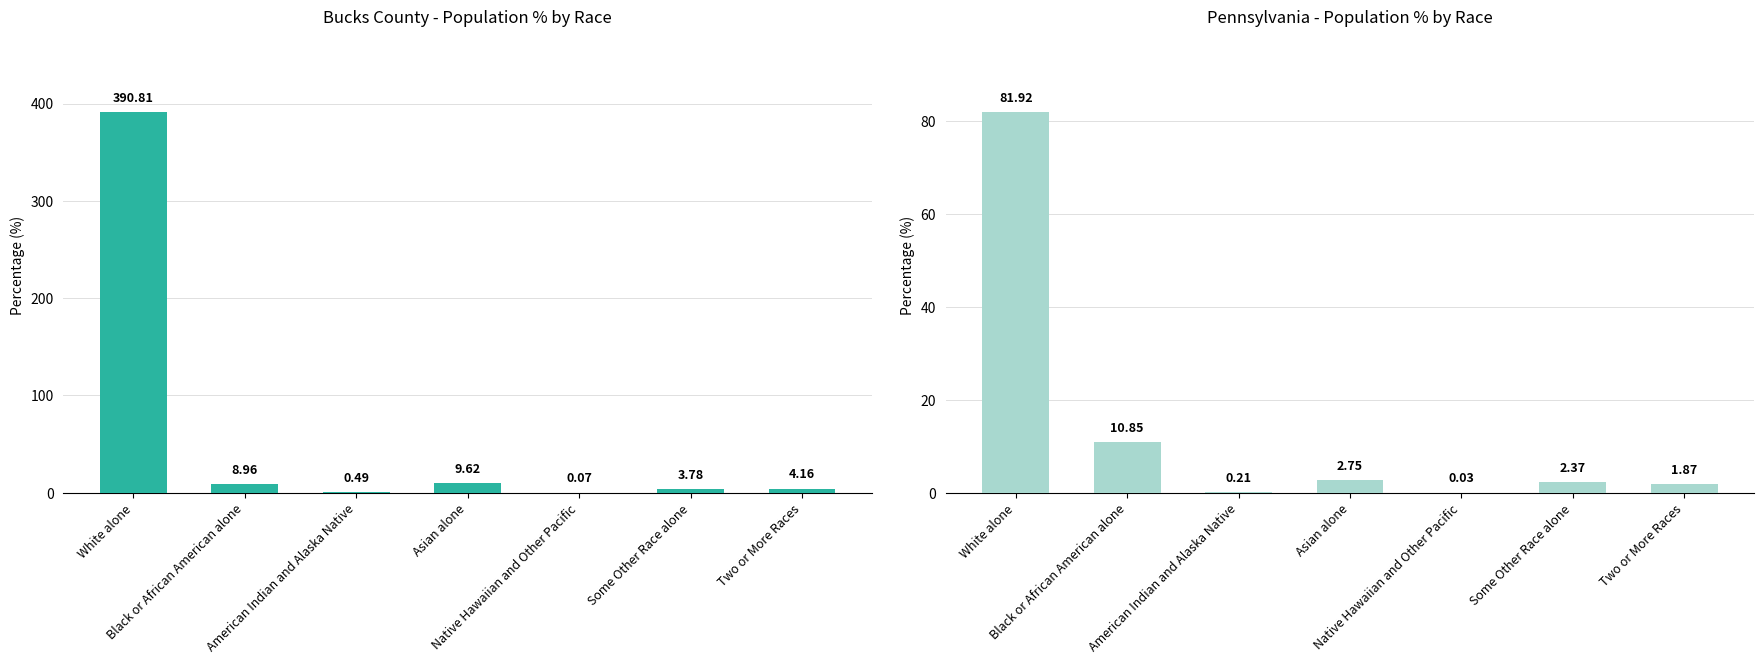

Does the chart contain stacked bars?

No